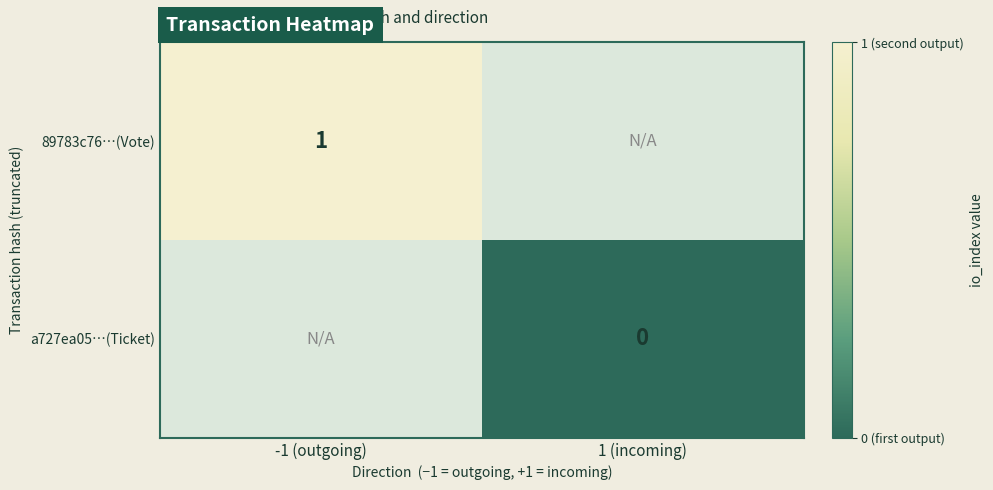

Between 1 (incoming) and -1 (outgoing), which is larger?

-1 (outgoing)